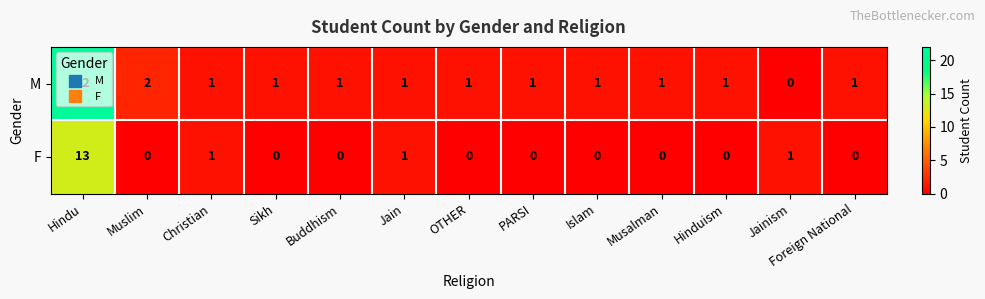

How many positive values does the F series have?

4